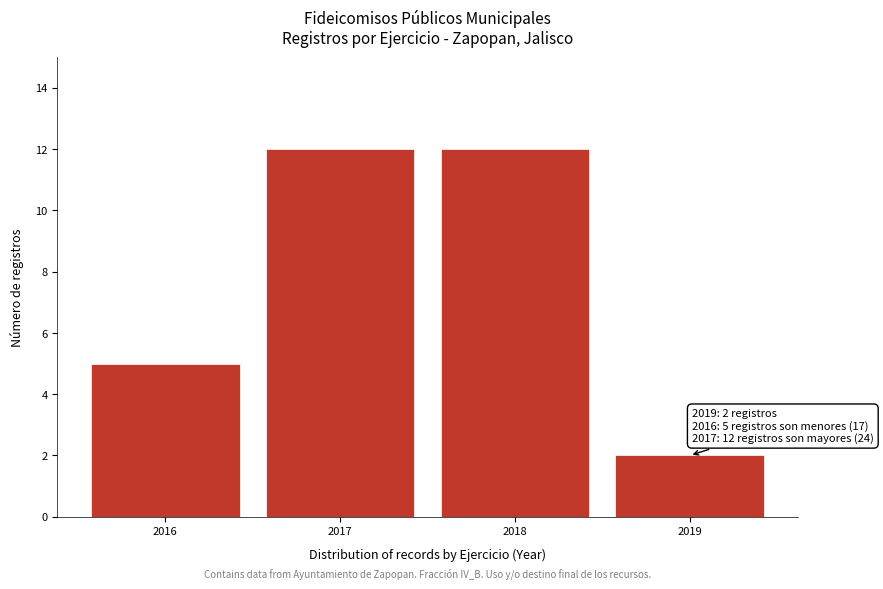

Reading left to right, list all the values displayed in this chart.

5	12	12	2